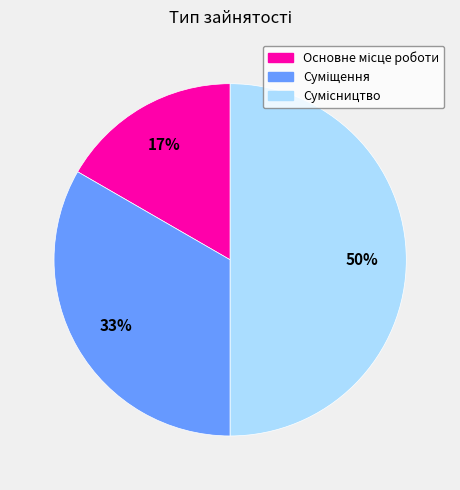

To the nearest percent, what is the average slice percentage?

33%